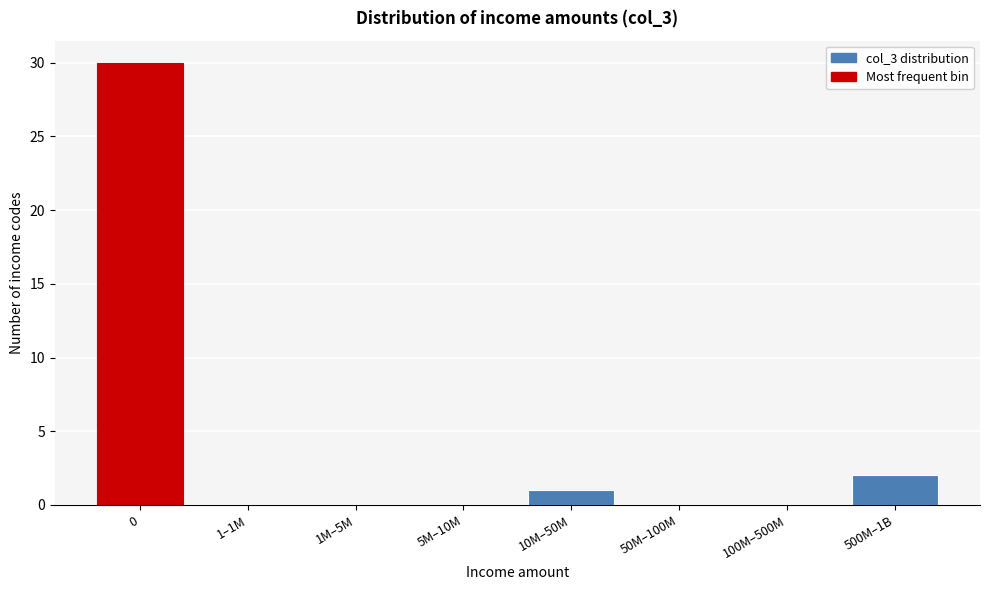

Reading left to right, list all the values displayed in this chart.

0=30	1–1M=0	1M–5M=0	5M–10M=0	10M–50M=1	50M–100M=0	100M–500M=0	500M–1B=2